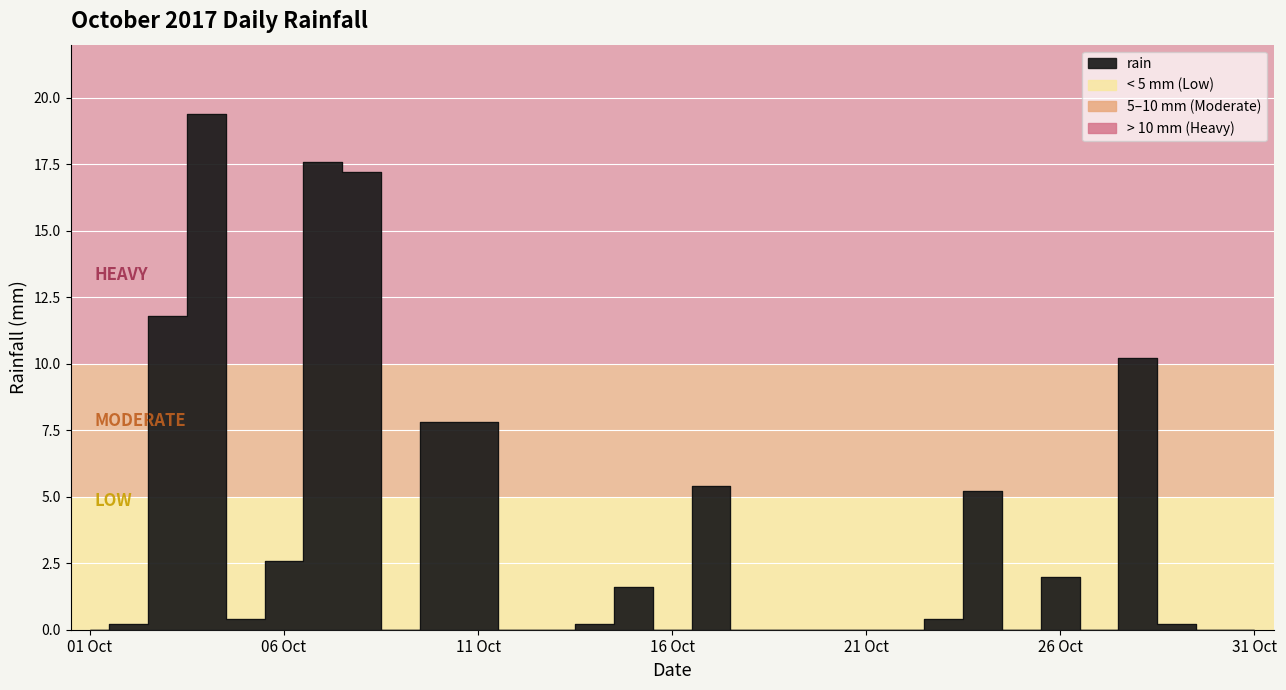

The value at 2017-10-22 is 0.0. True or false?

True